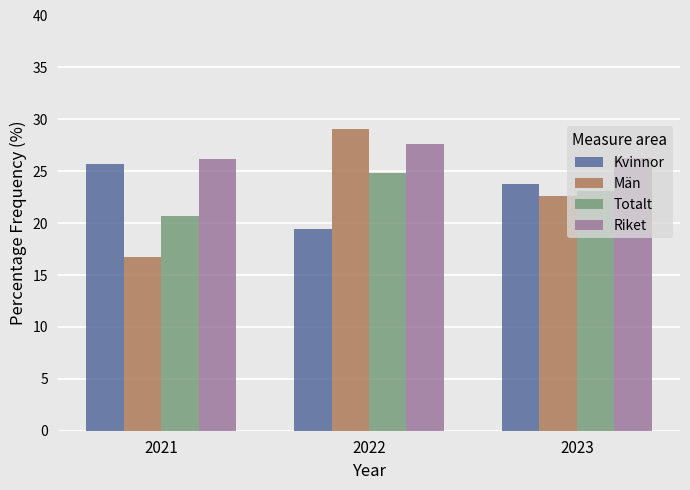

What is the approximate value of Män at 2022?

29.1